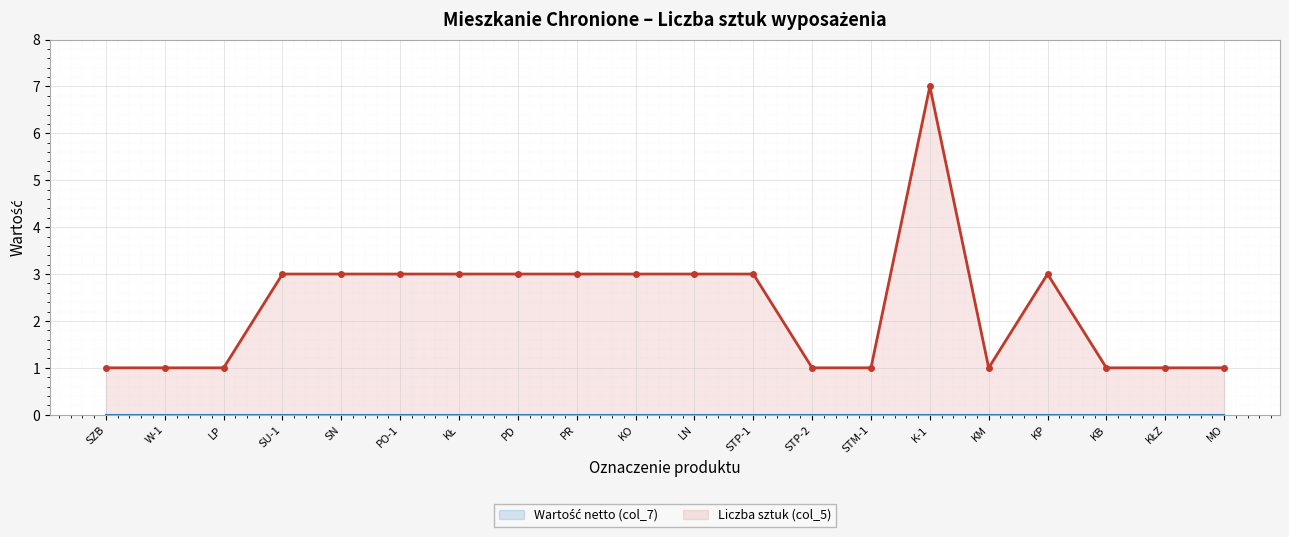

True or false: Wartość netto (col_7) has a value of 0 at KŁZ.

True